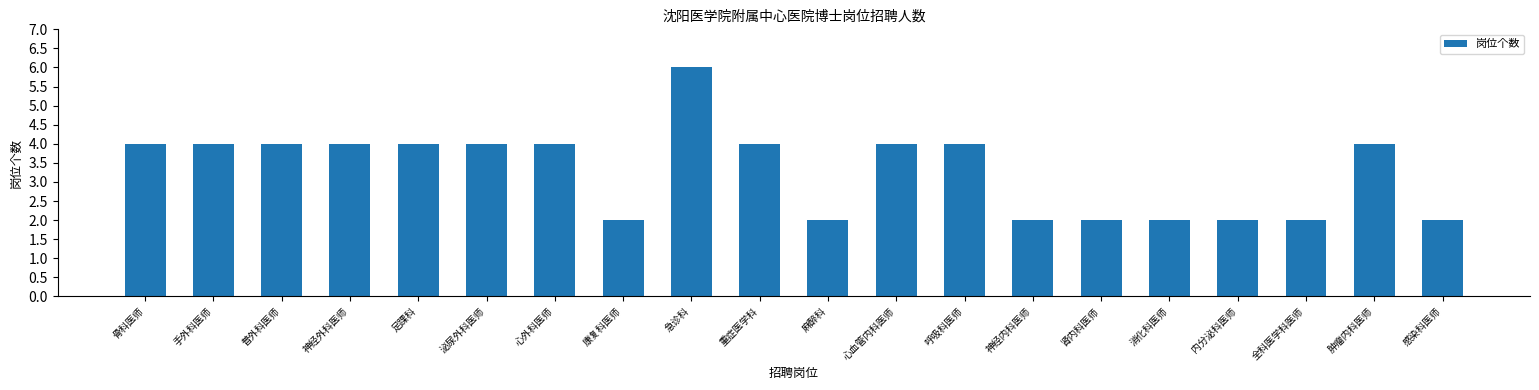

What is the sum of all values?

66